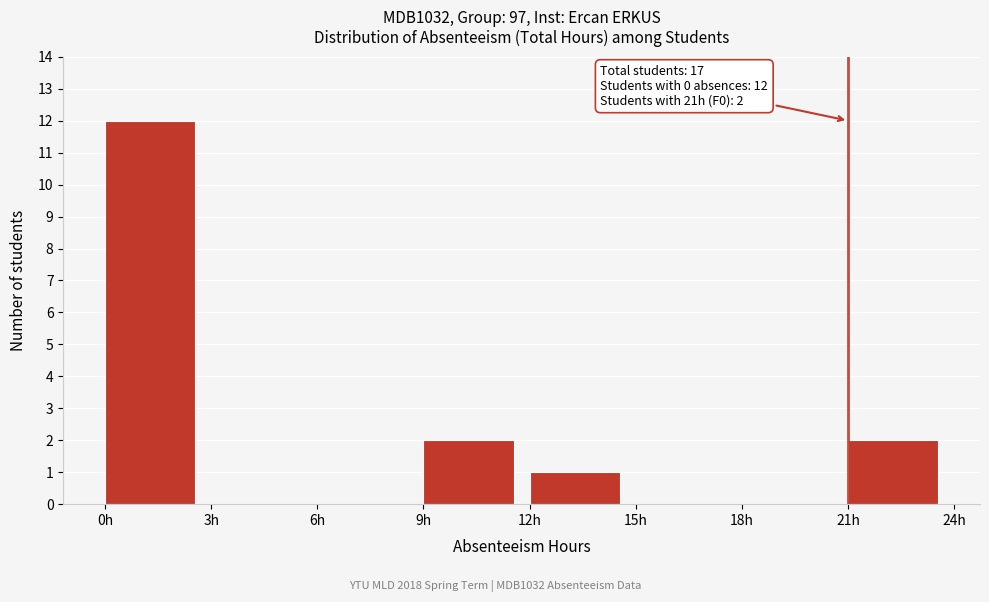

Which range on the x-axis has the tallest bar?

0 to 3